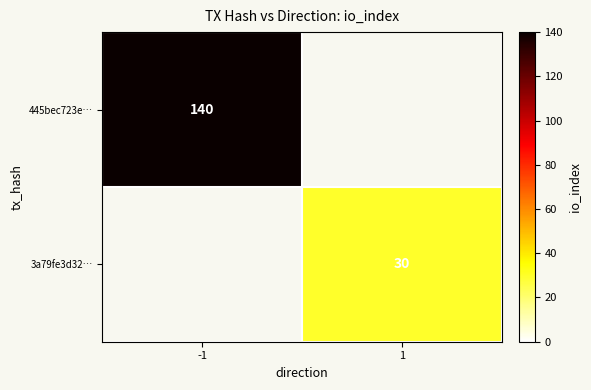

True or false: 3a79fe3d32… has a value of 30 at 1.

True